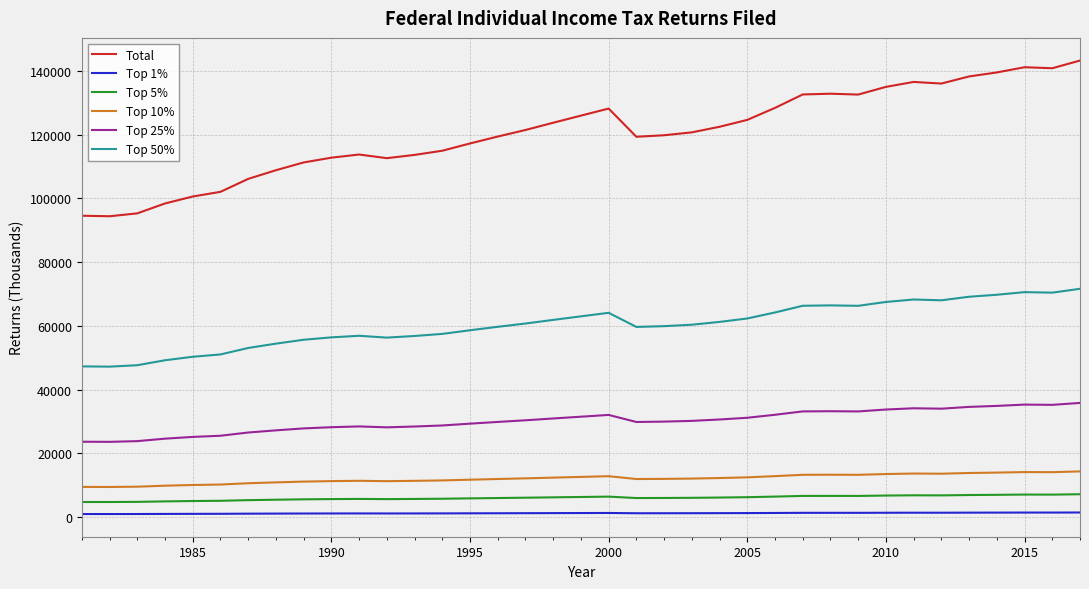

What is the lowest value of the Top 10% series?

9443